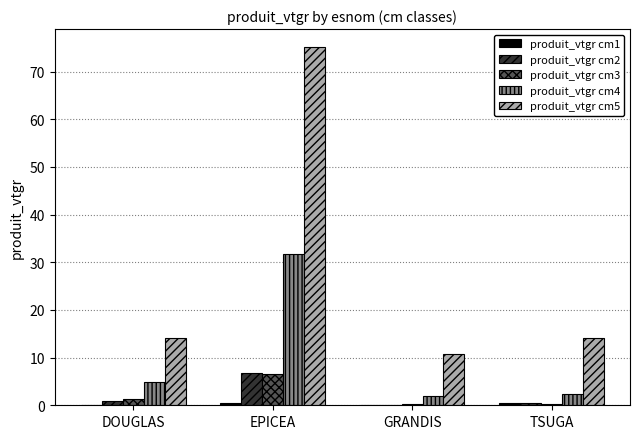

At which category is the sum across all series the highest?

EPICEA